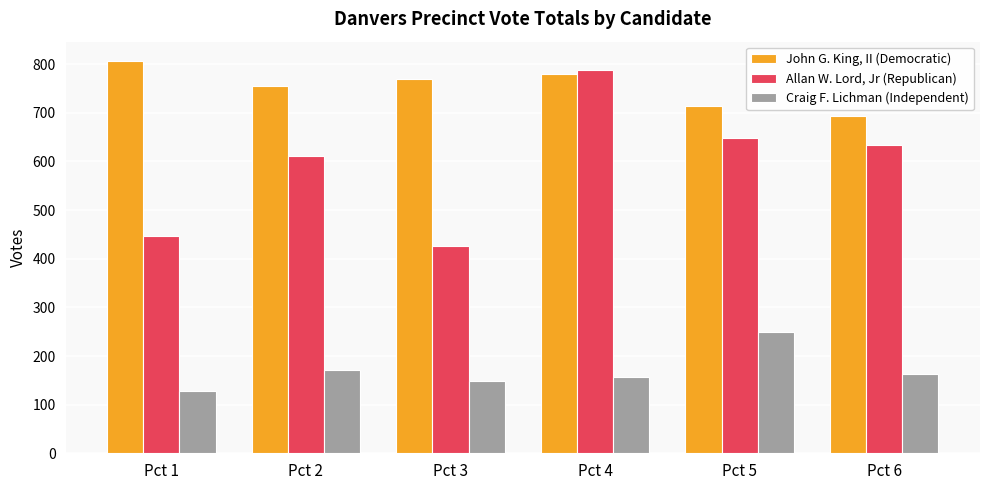

What is the difference between the John G. King, II (Democratic) values at Pct 1 and Pct 2?

51